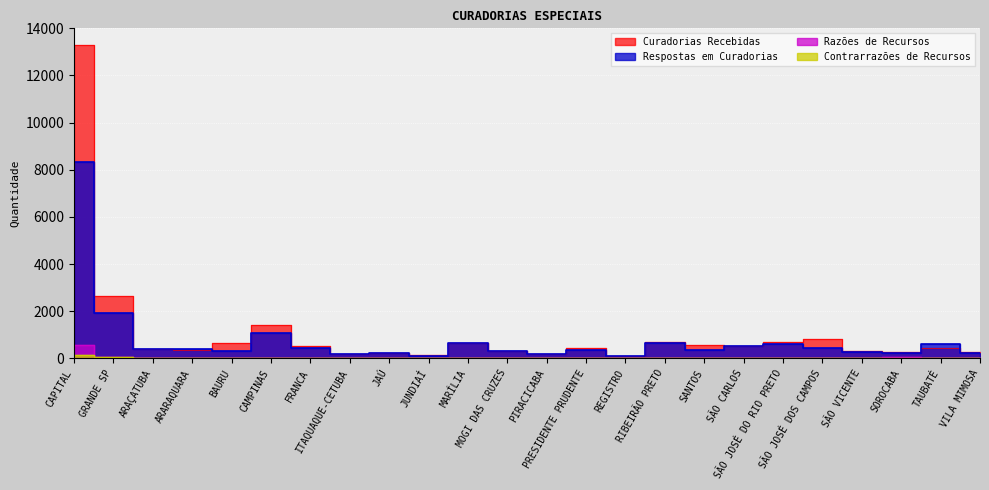

The value of Curadorias Recebidas at CAMPINAS is 1400. True or false?

True